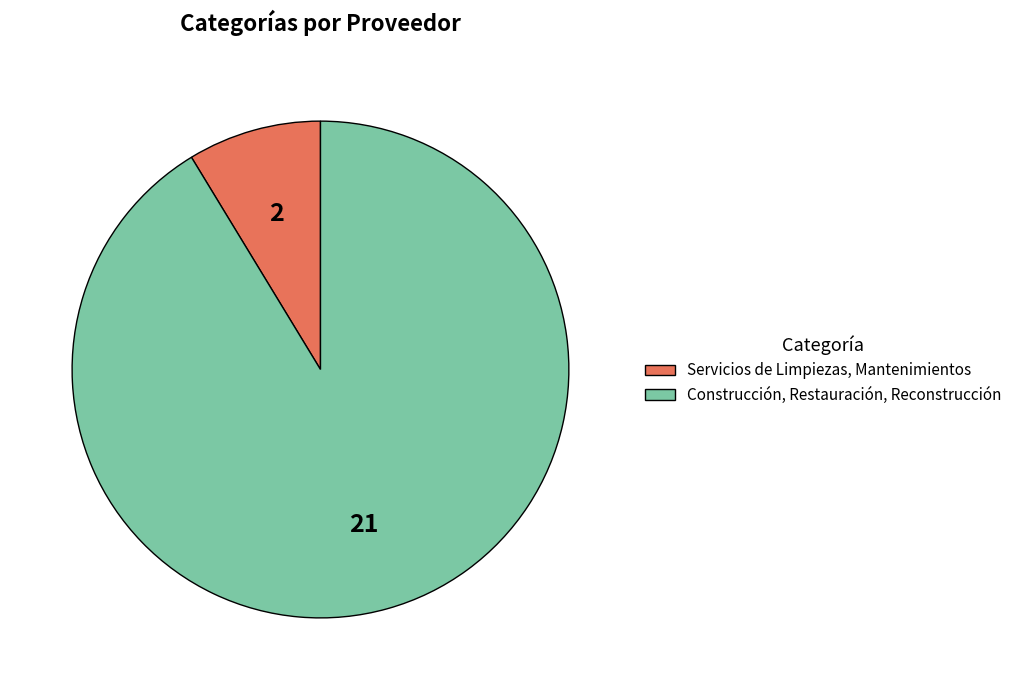

Count the number of slices in the pie.

2